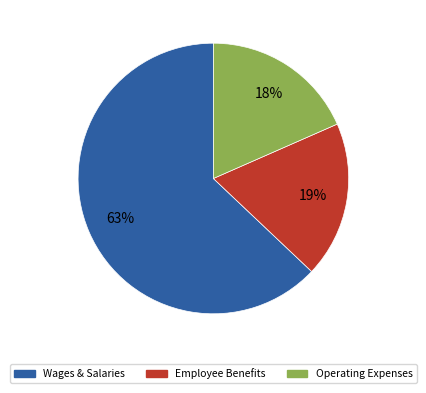

Does any single category account for the majority?

Yes